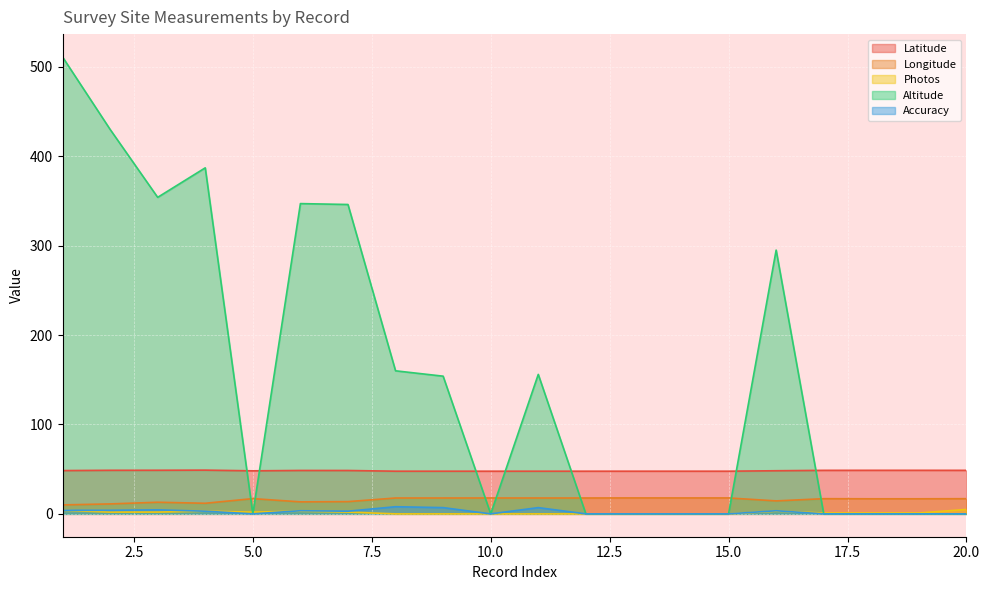

Which label corresponds to the smallest value in the chart?

8